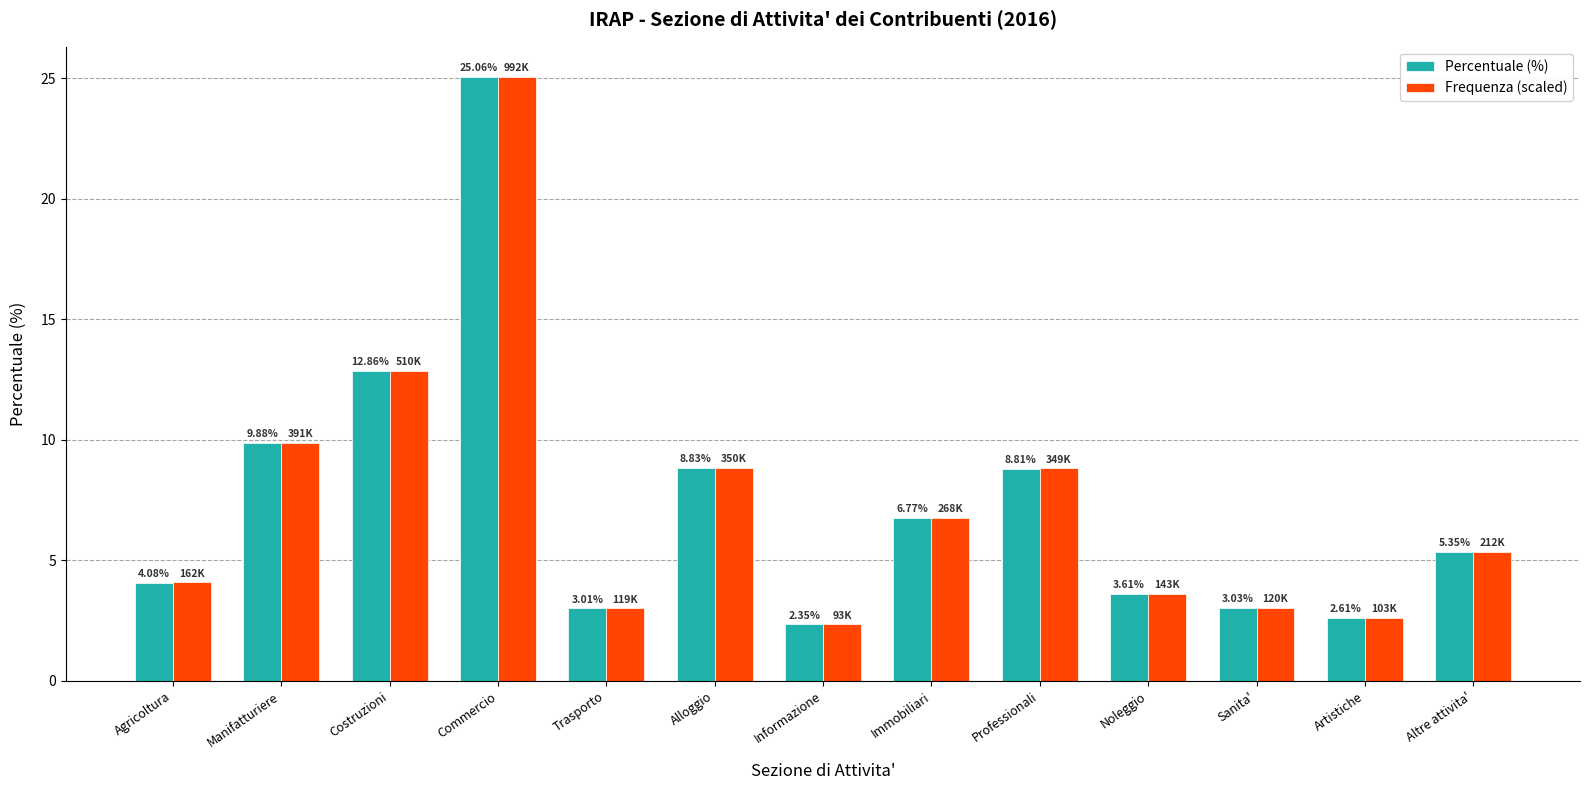

How many values in the Frequenza (scaled) series are below 5?

6